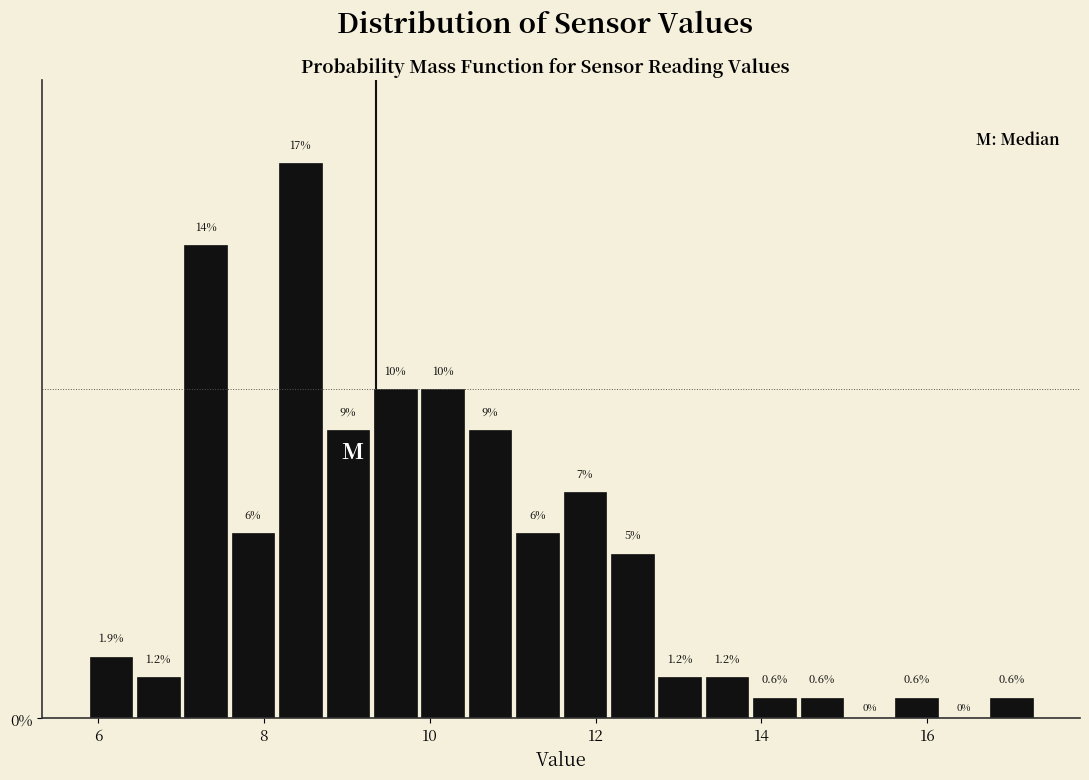

Read against the x-axis, roughly where is the centre of the tallest bar?

8.4